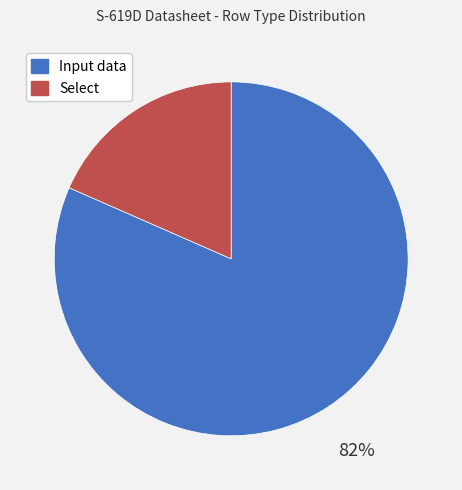

Count the number of slices in the pie.

2